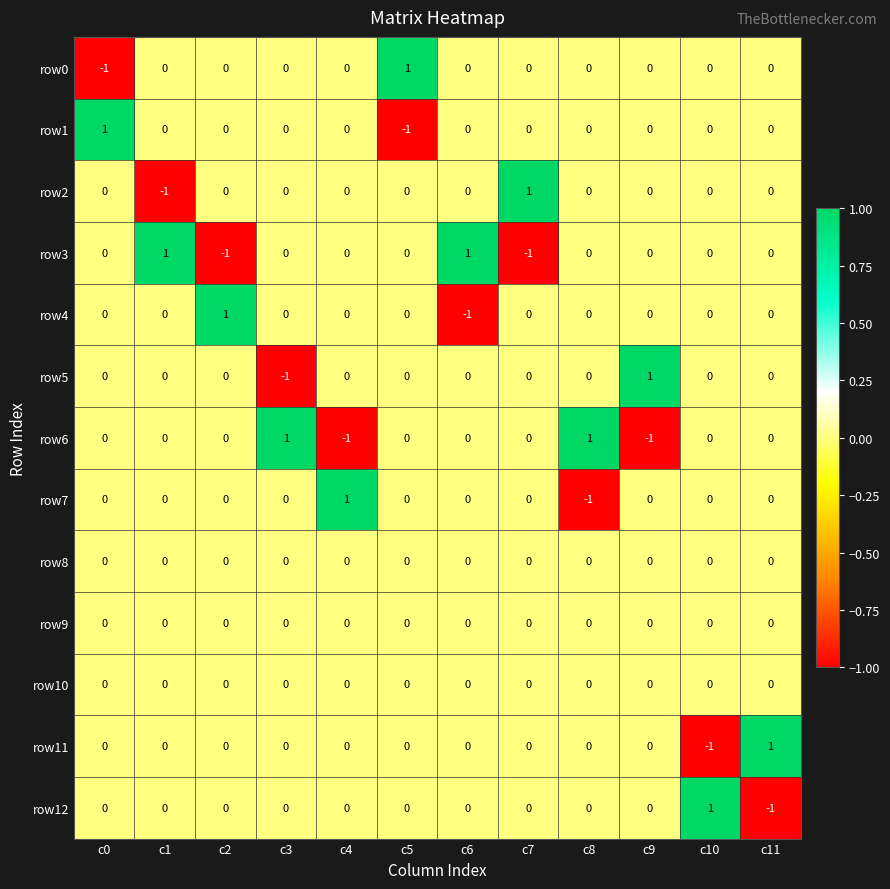

Is it true that row4 equals 1 at c11?

False